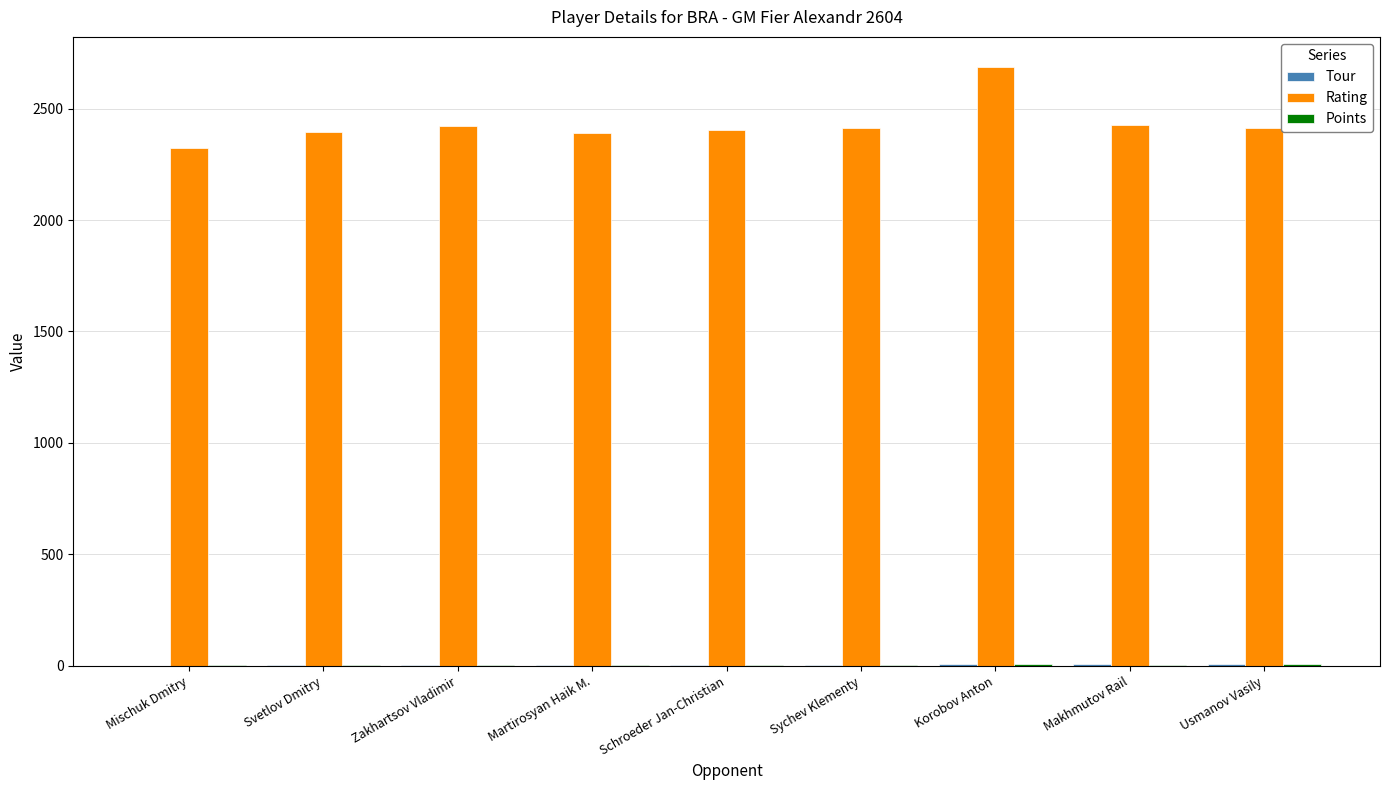

What is the maximum value shown in the chart?

2687.0